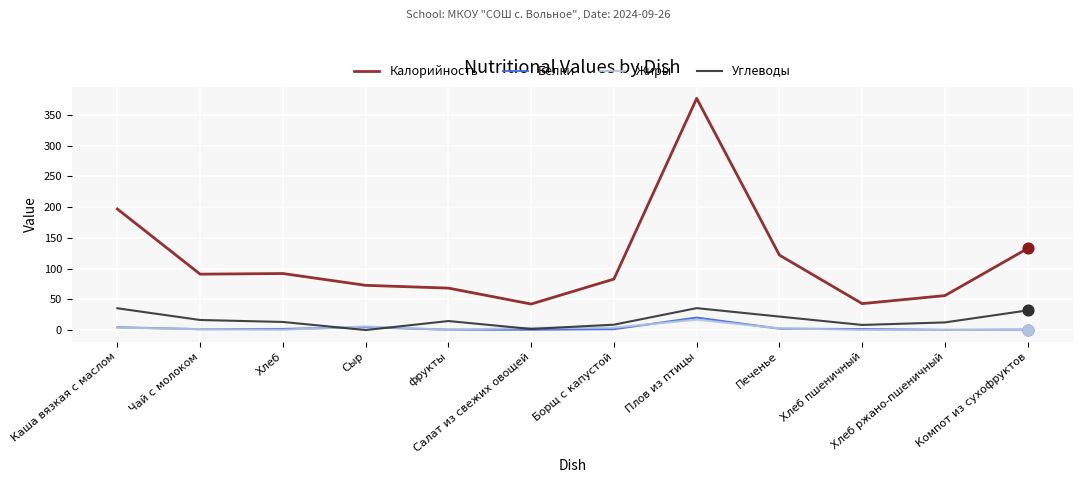

What is the total value across all series at Печенье?

149.0